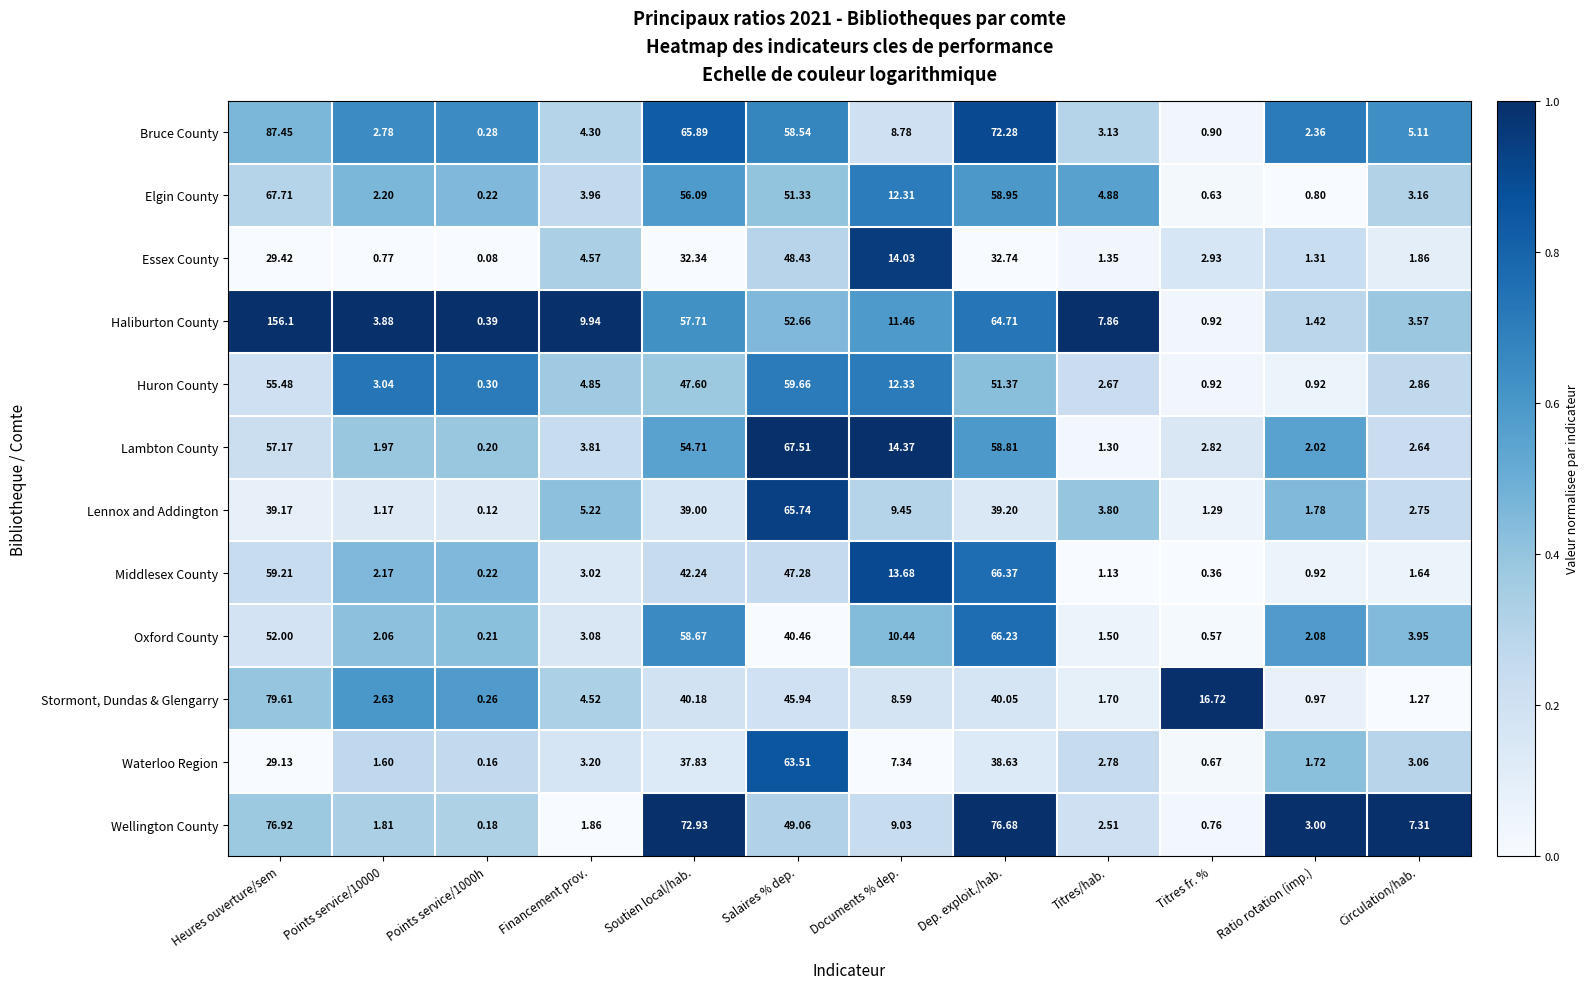

At how many categories does at least one series exceed 0?

12